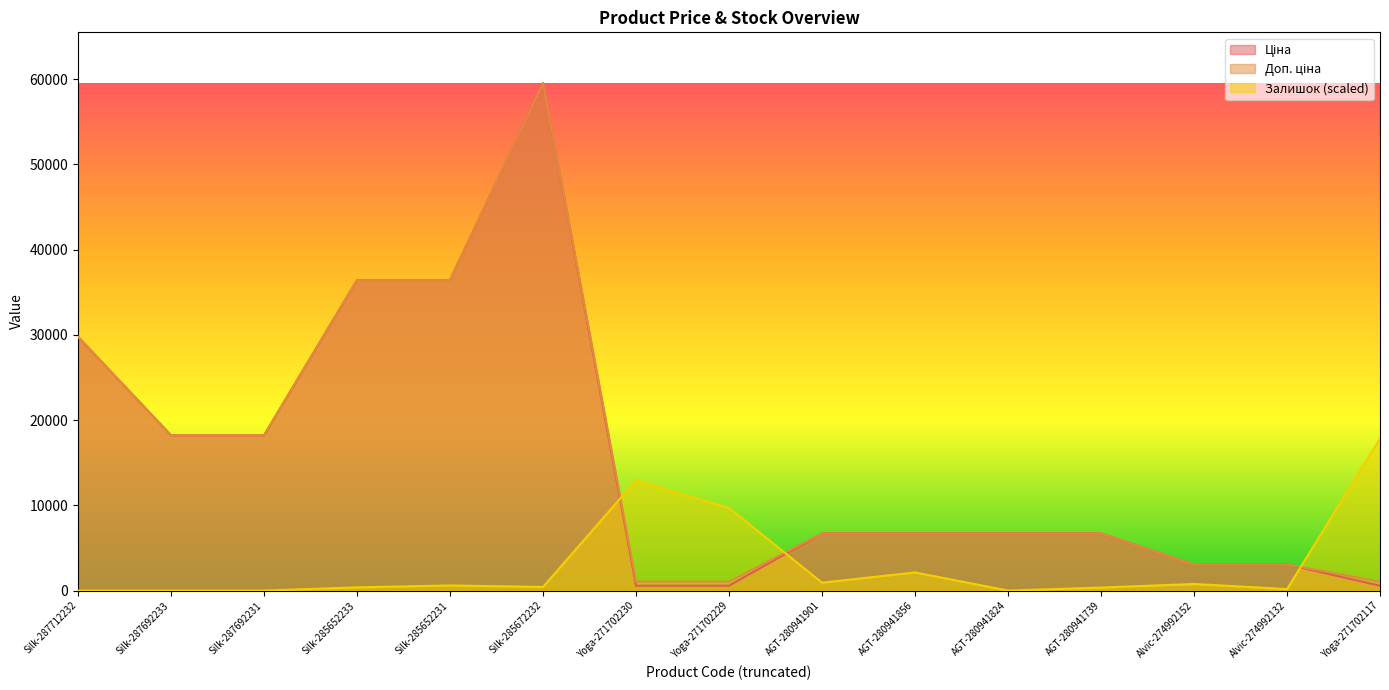

How many values in the Доп. ціна series exceed 6710?

10